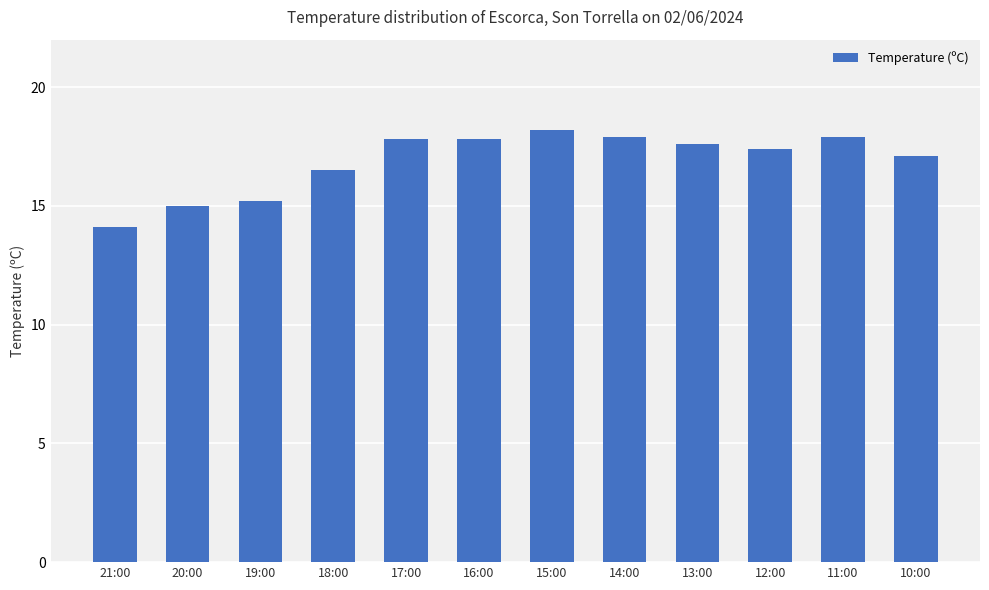

Does the chart contain stacked bars?

No